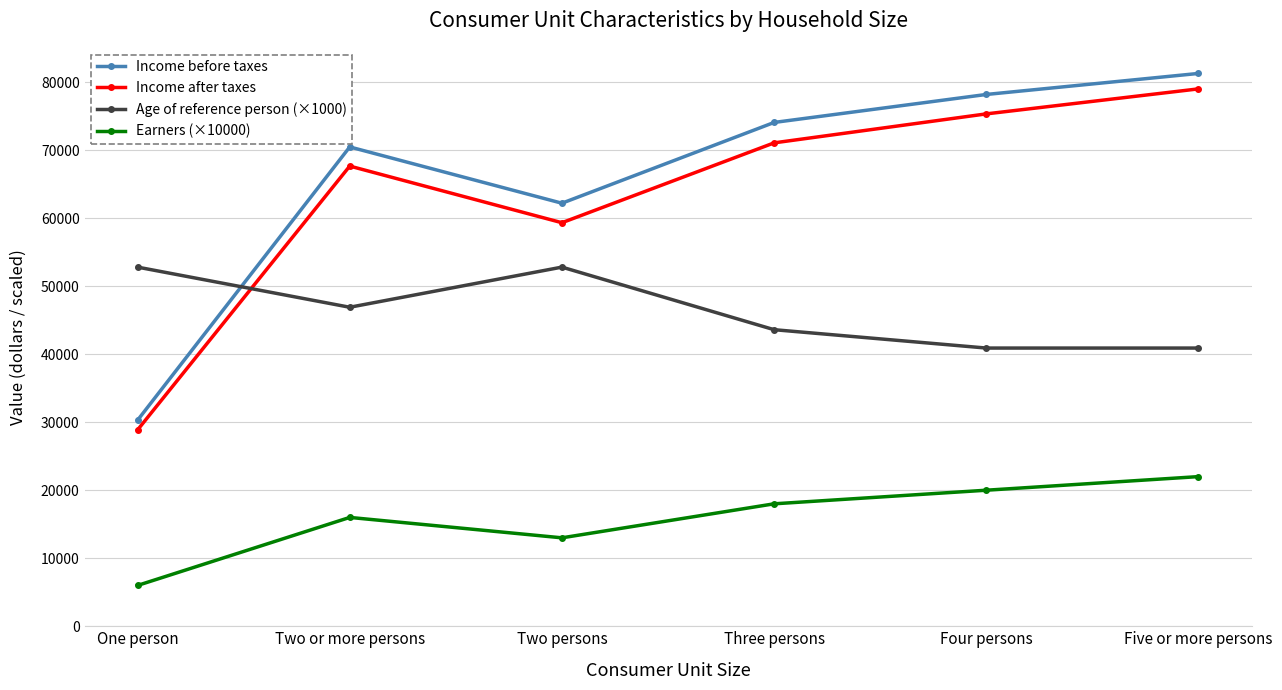

At which category does Earners (×10000) reach its first local peak?

Two or more persons